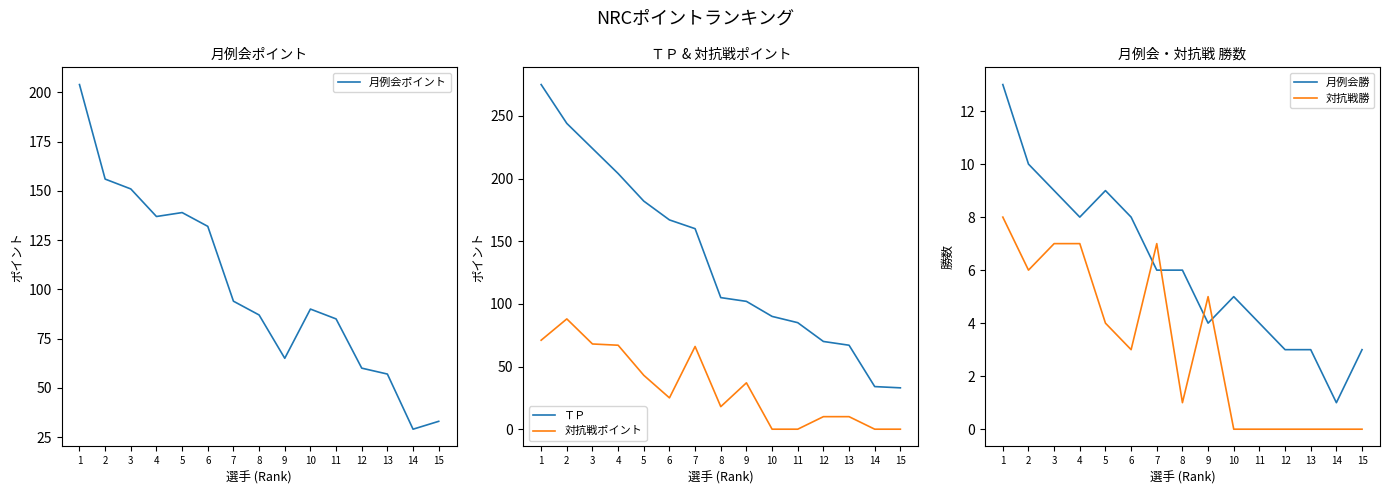

What is the total value across all series at 3?

459